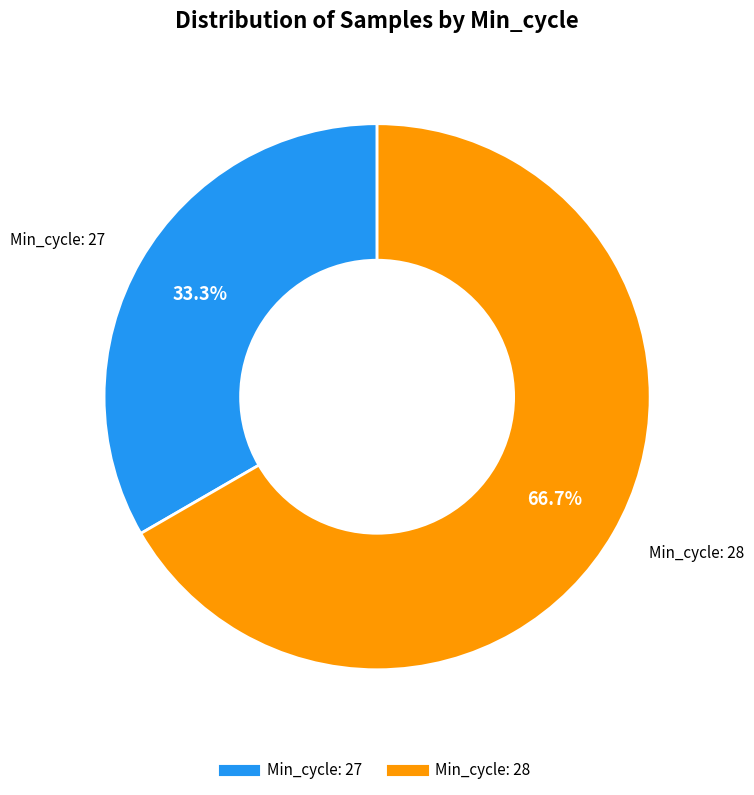

Does any single category account for the majority?

Yes